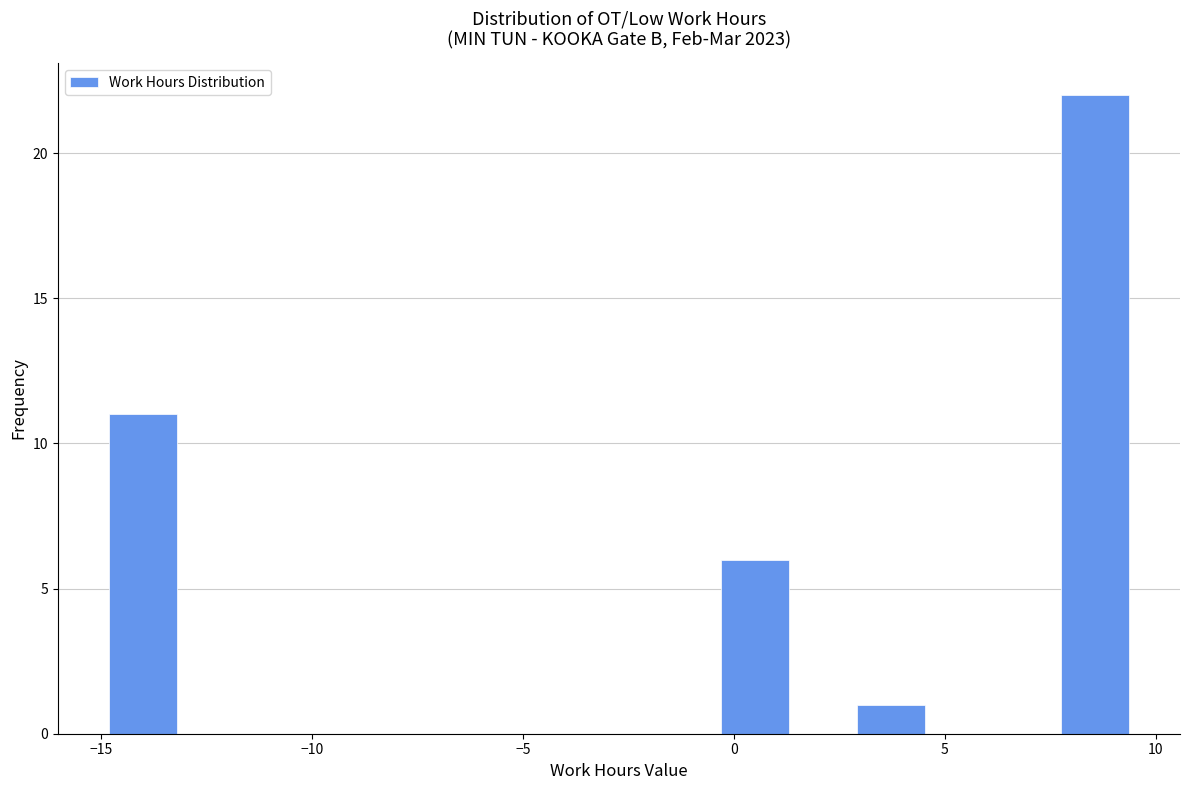

Around what value on the x-axis is the tallest bar? Give the approximate position of its centre, as read against the axis.

8.5